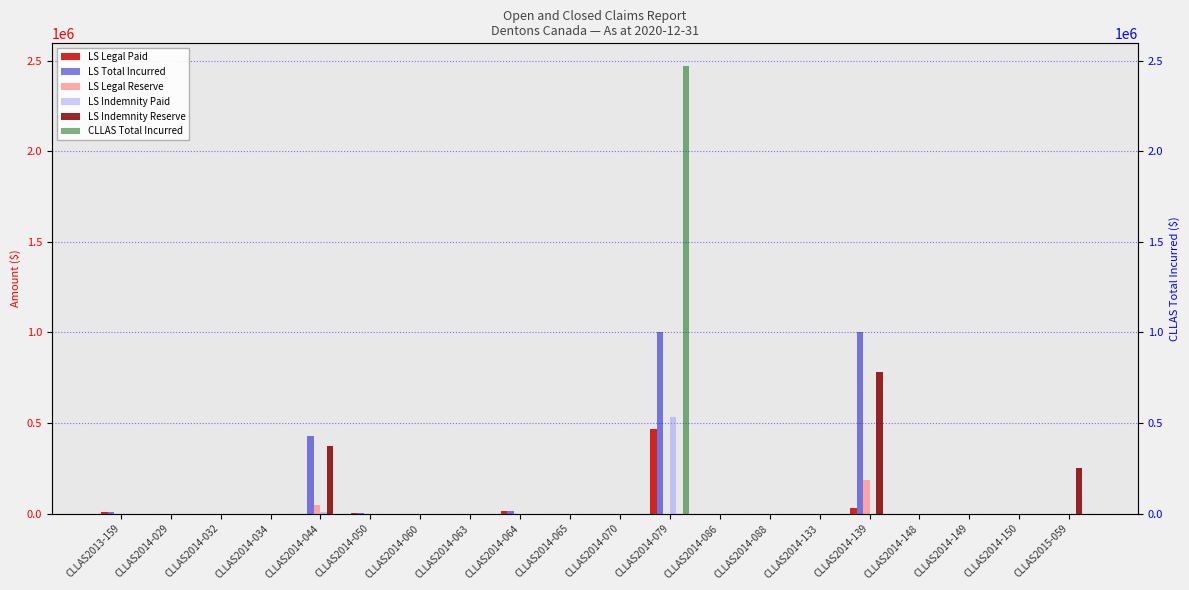

What is the difference between the second highest and second lowest values in the LS Total Incurred series?

1000000